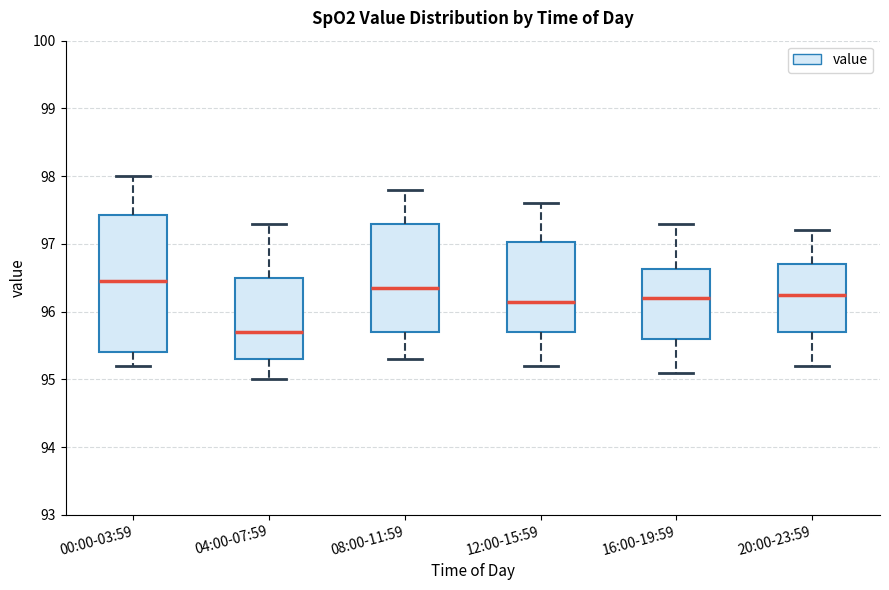

Comparing the boxes themselves (not the whiskers), which one is the tallest?

00:00-03:59